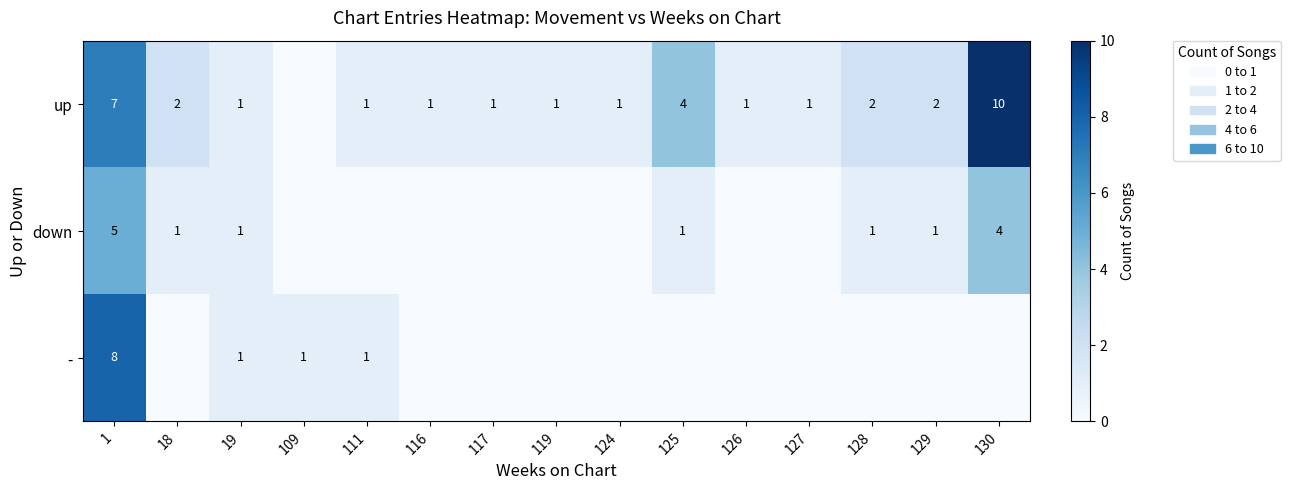

At 1, list the series in order from smallest to largest.

down, up, -